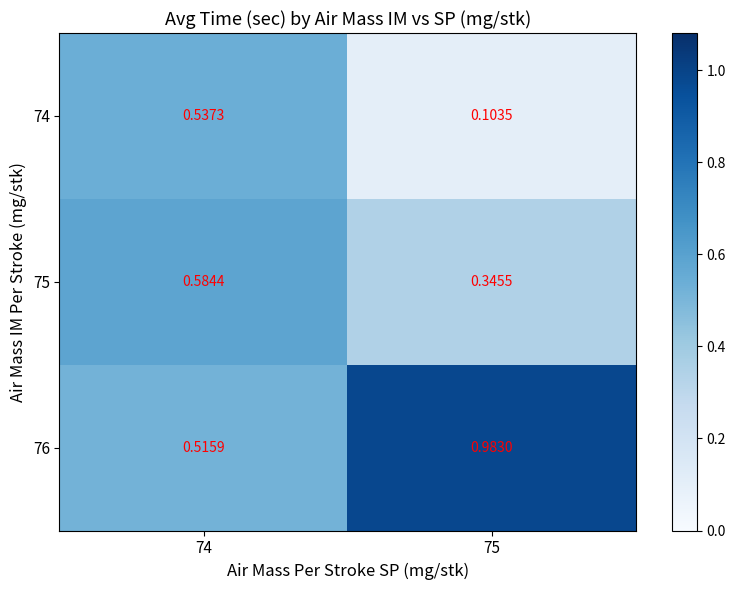

Is the value of 75 at 75 greater than the value of 76 at 75?

No